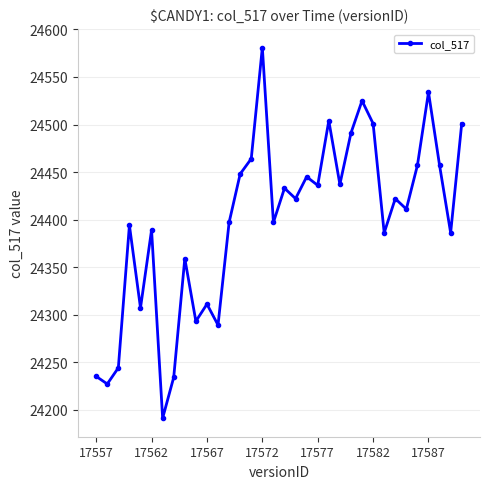

Is this an area chart (filled region under the line)?

No